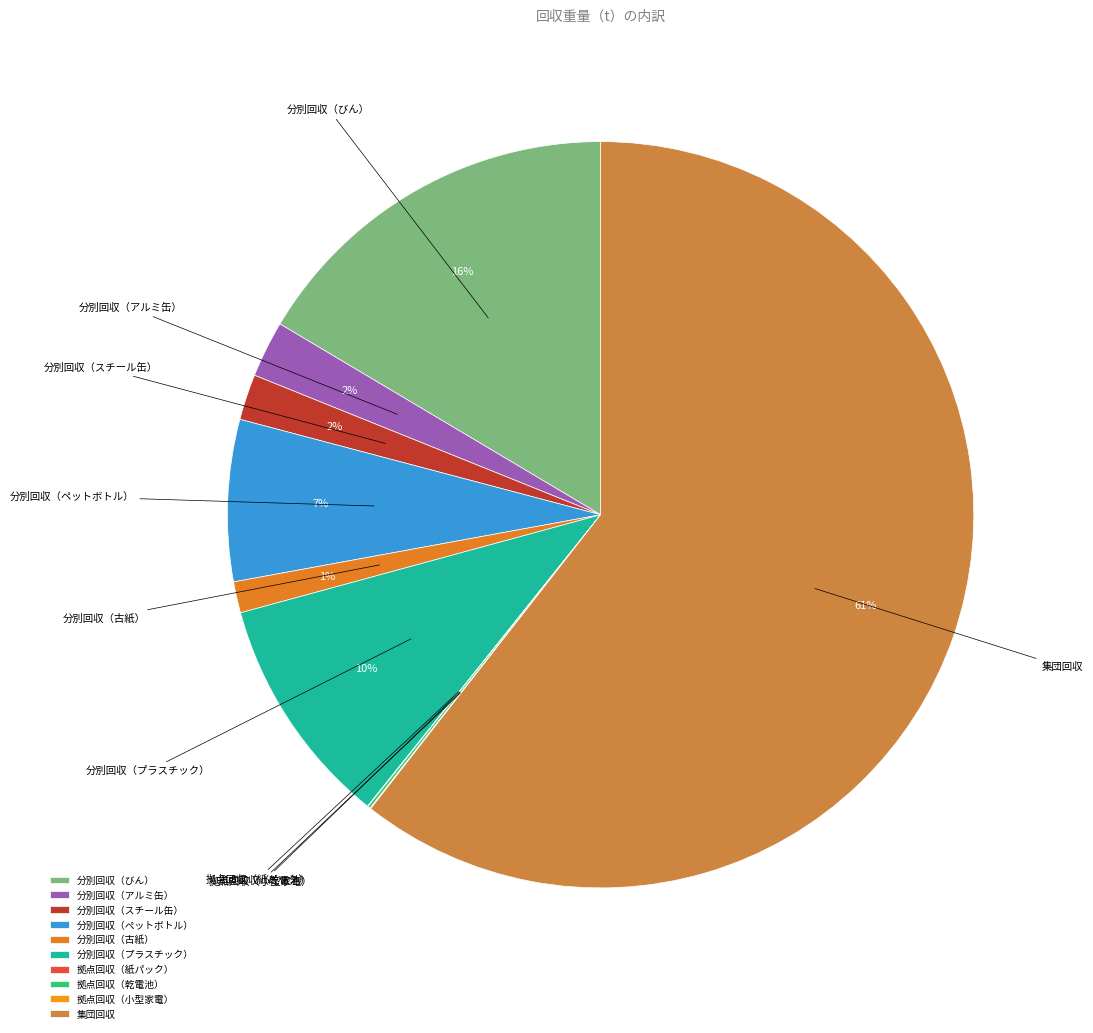

What is the ratio of the value at 分別回収（プラスチック） to the value at 分別回収（びん）?

0.6